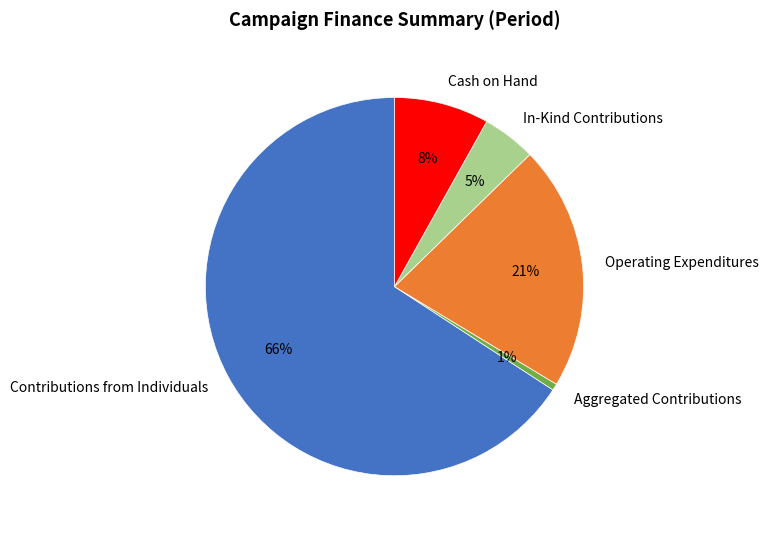

Which slice is the largest?

Contributions from Individuals